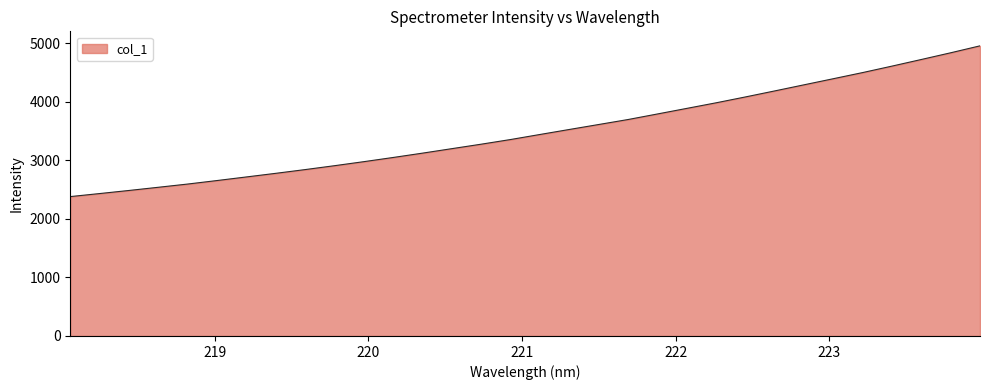

What is the greatest value displayed?

4952.5